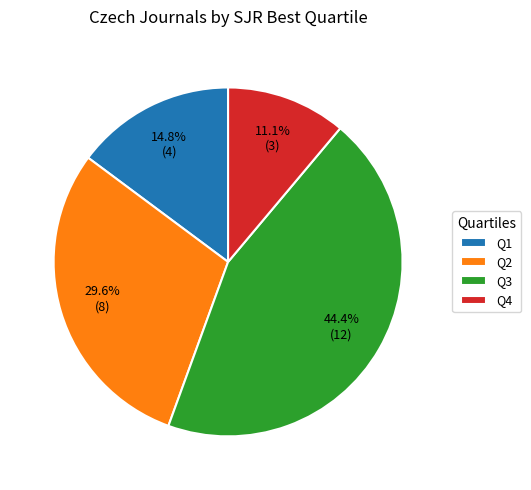

Approximately how many times larger is the value at Q2 compared to Q3?

0.7